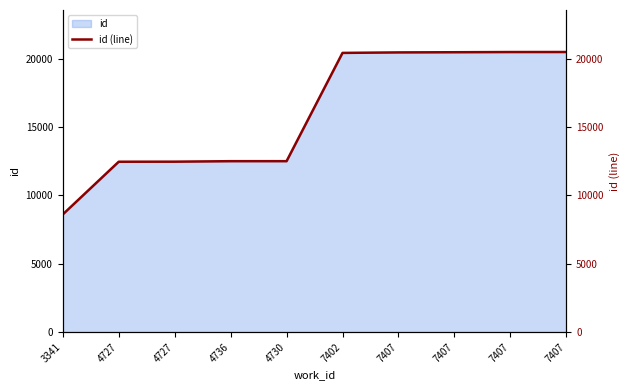

What is the change in value from 3341 to 7407?

+11860